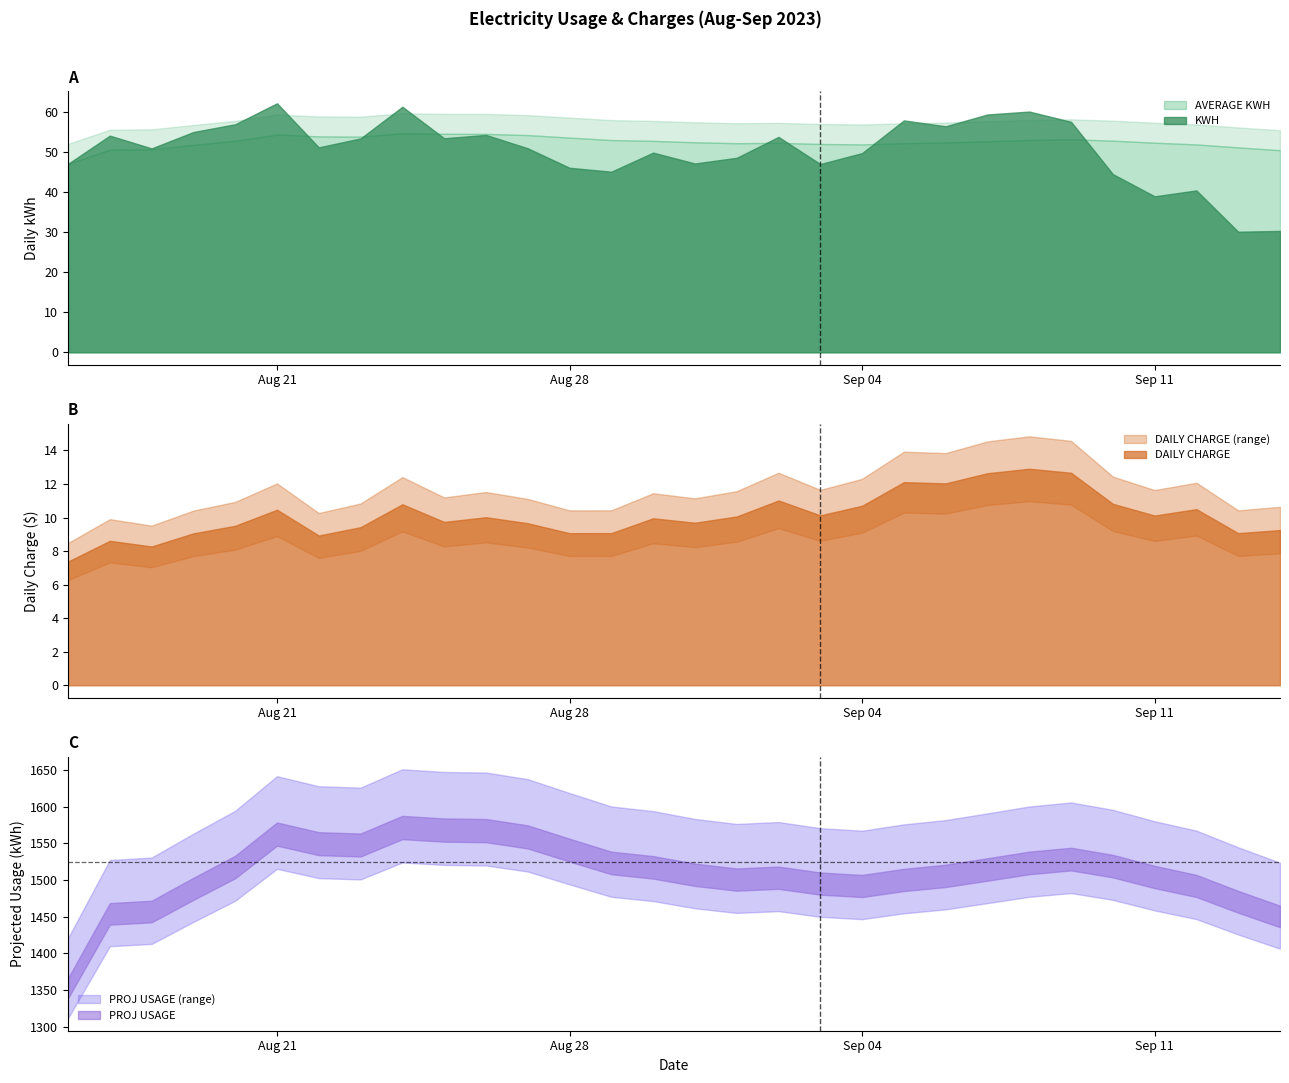

What is the sum of all PROJ USAGE values?

45735.1